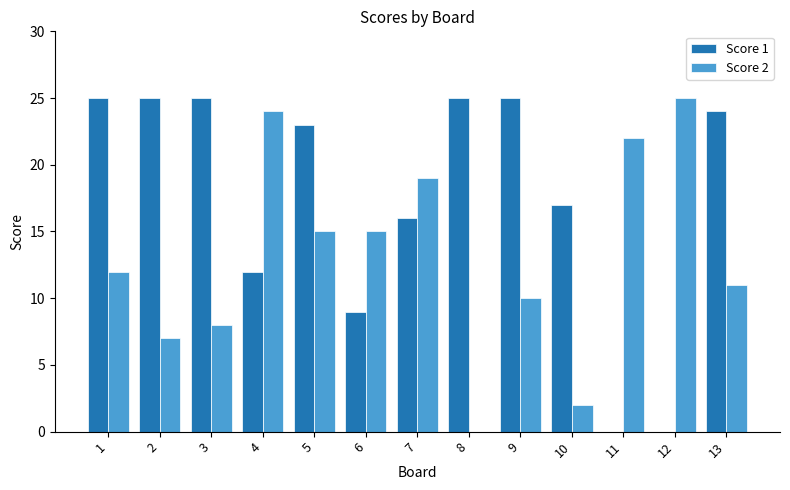

What is the difference between the Score 2 values at 11 and 10?

20